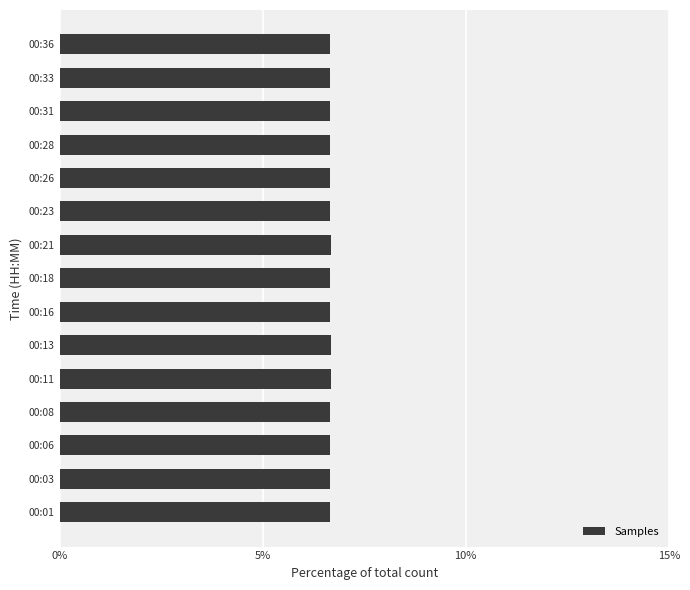

Does the chart contain any negative values?

No